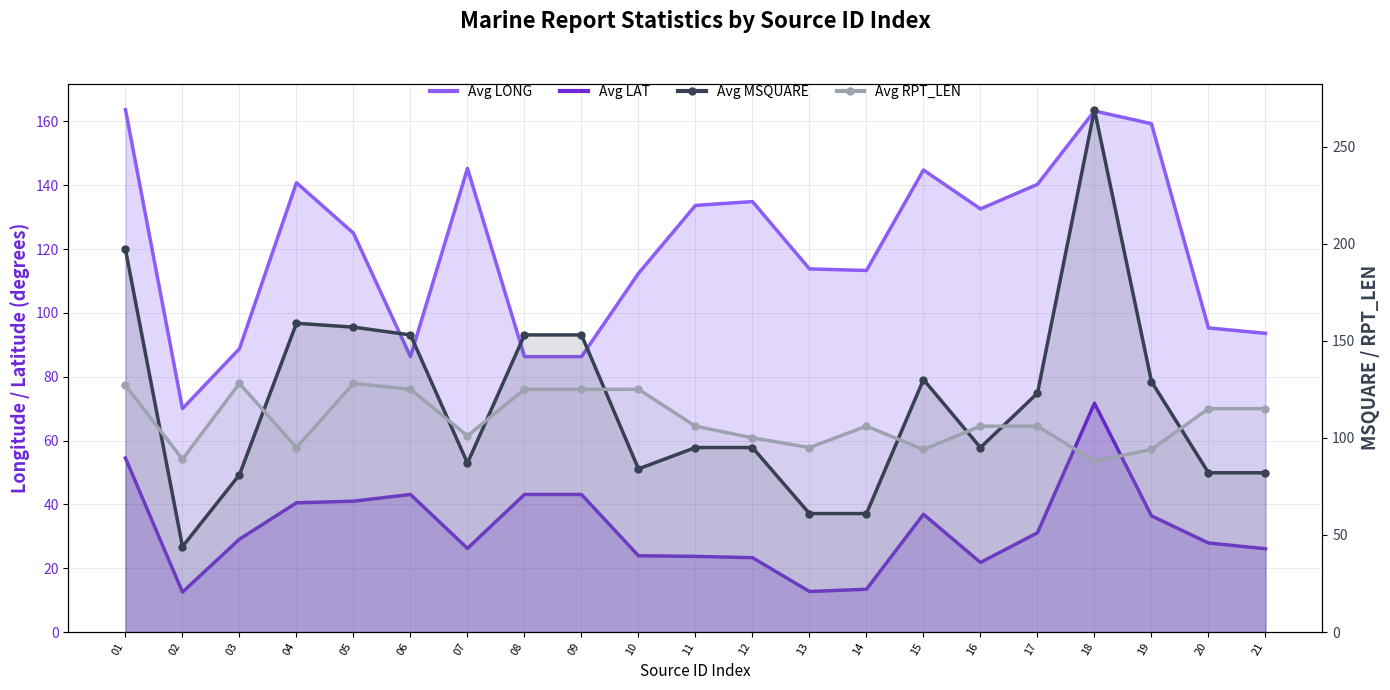

Does the chart have visible grid lines?

Yes